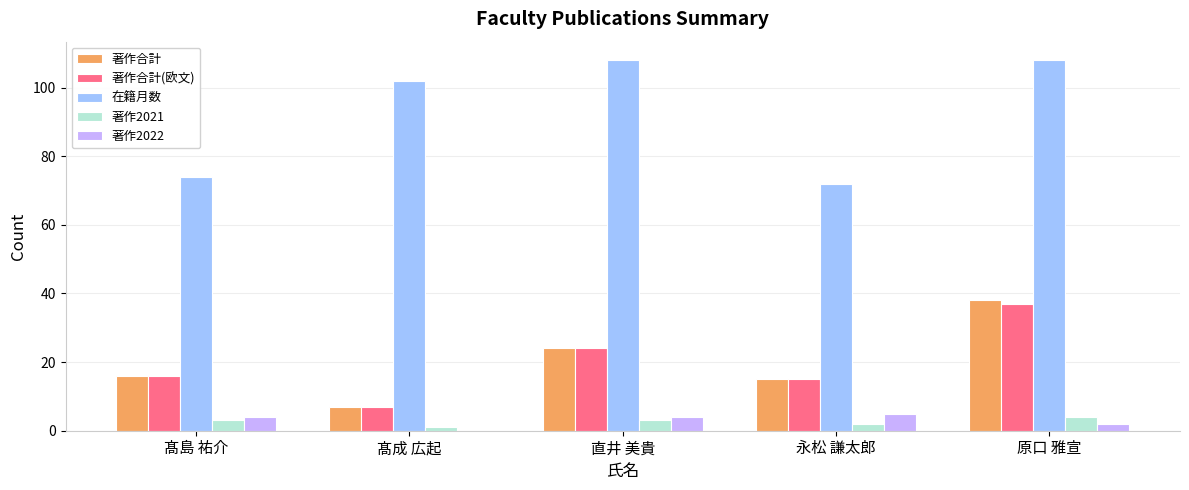

Where is 在籍月数 nearest to the value 90?

髙成 広起